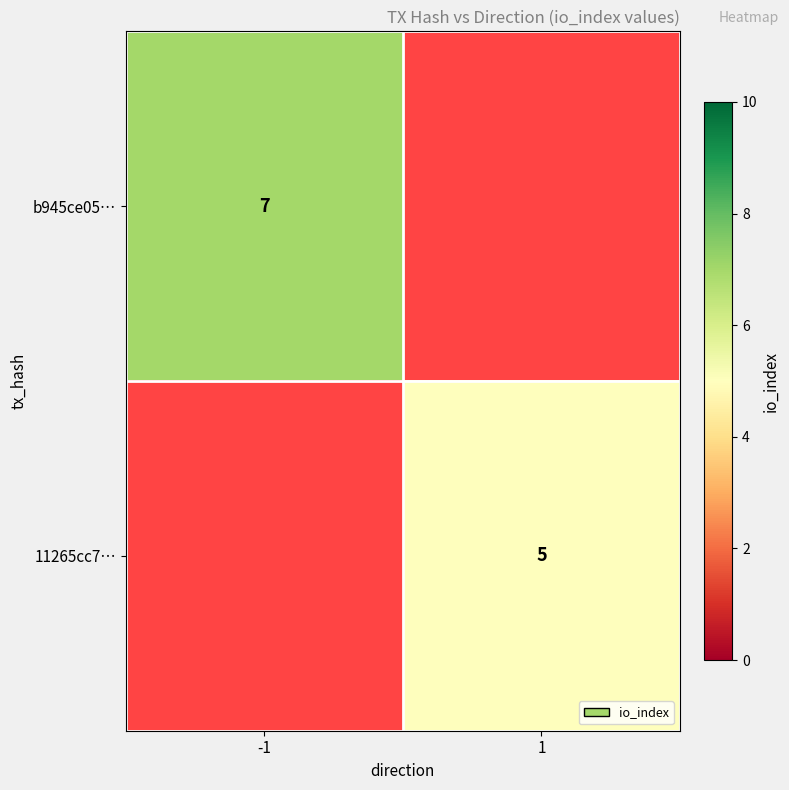

The value of 11265cc7… at 1 is 5. True or false?

True